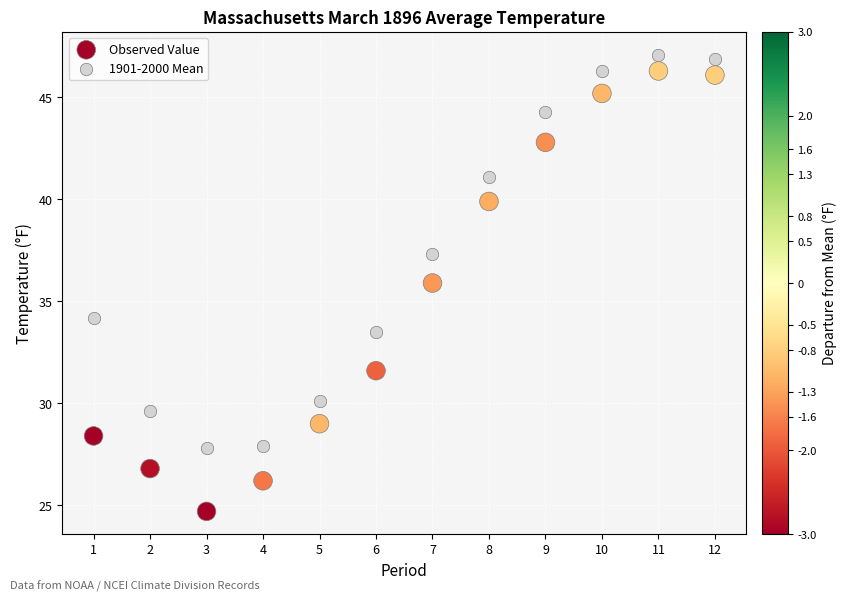

What are all the series names shown in the legend?

Observed Value, 1901-2000 Mean